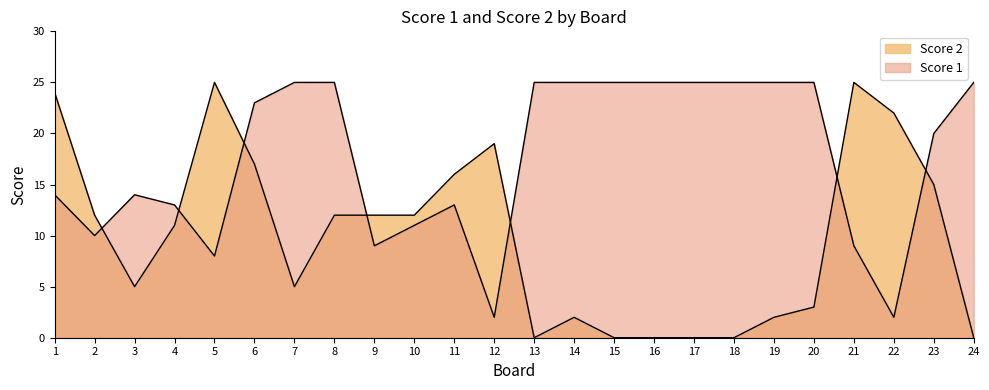

Which series changed the most between 17 and 23?

Score 2